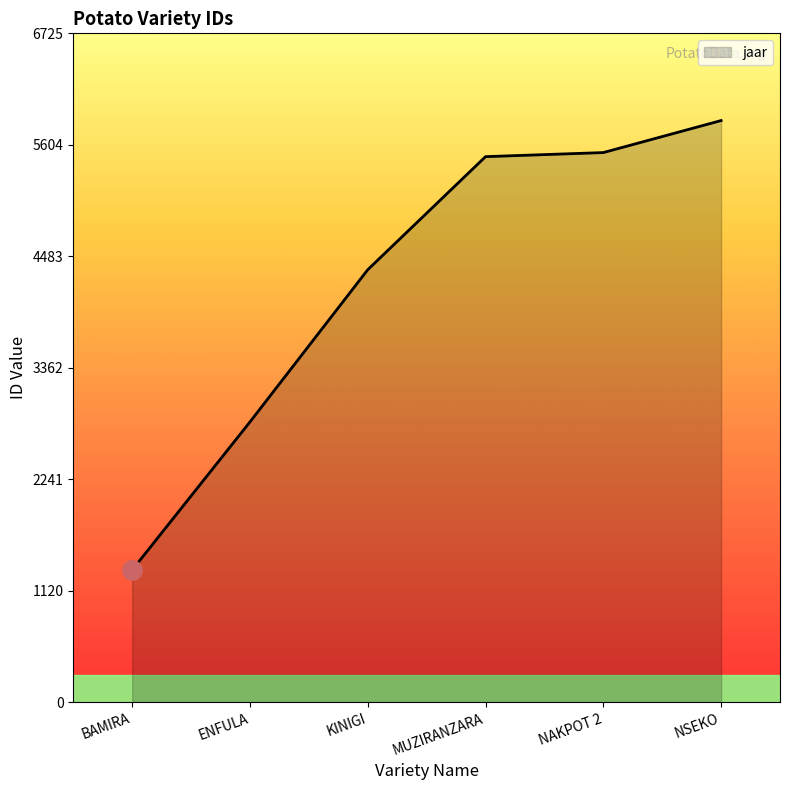

What is the ratio of the value at BAMIRA to the value at KINIGI?

0.3